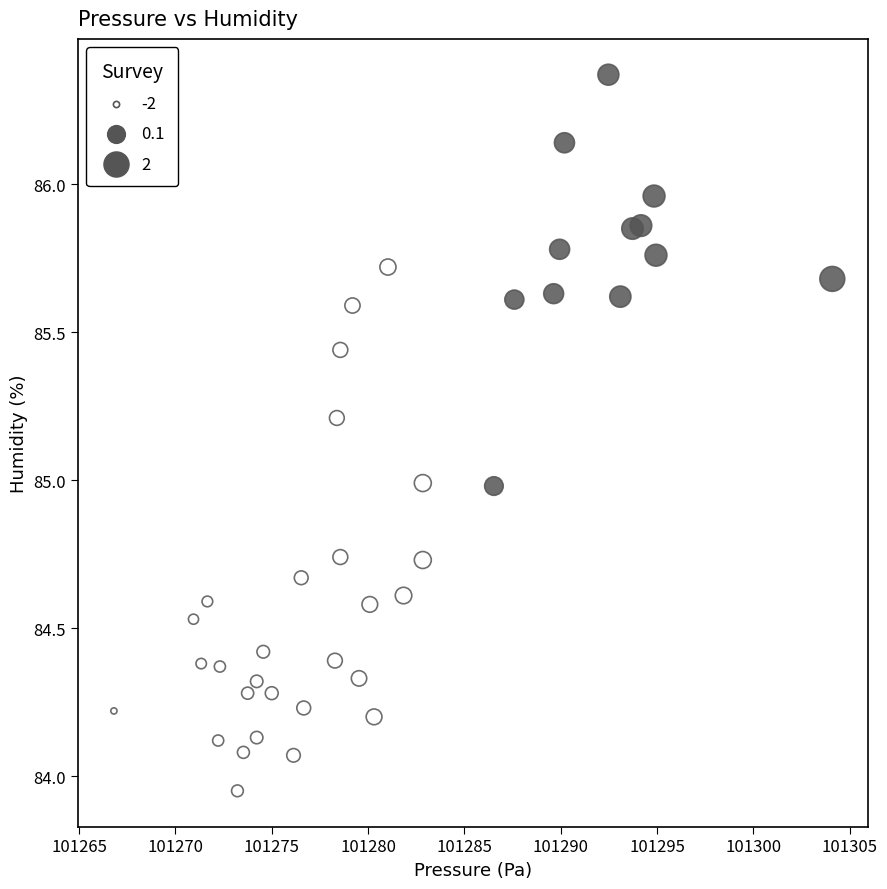

What is the range of X values (max minus min)?

37.3